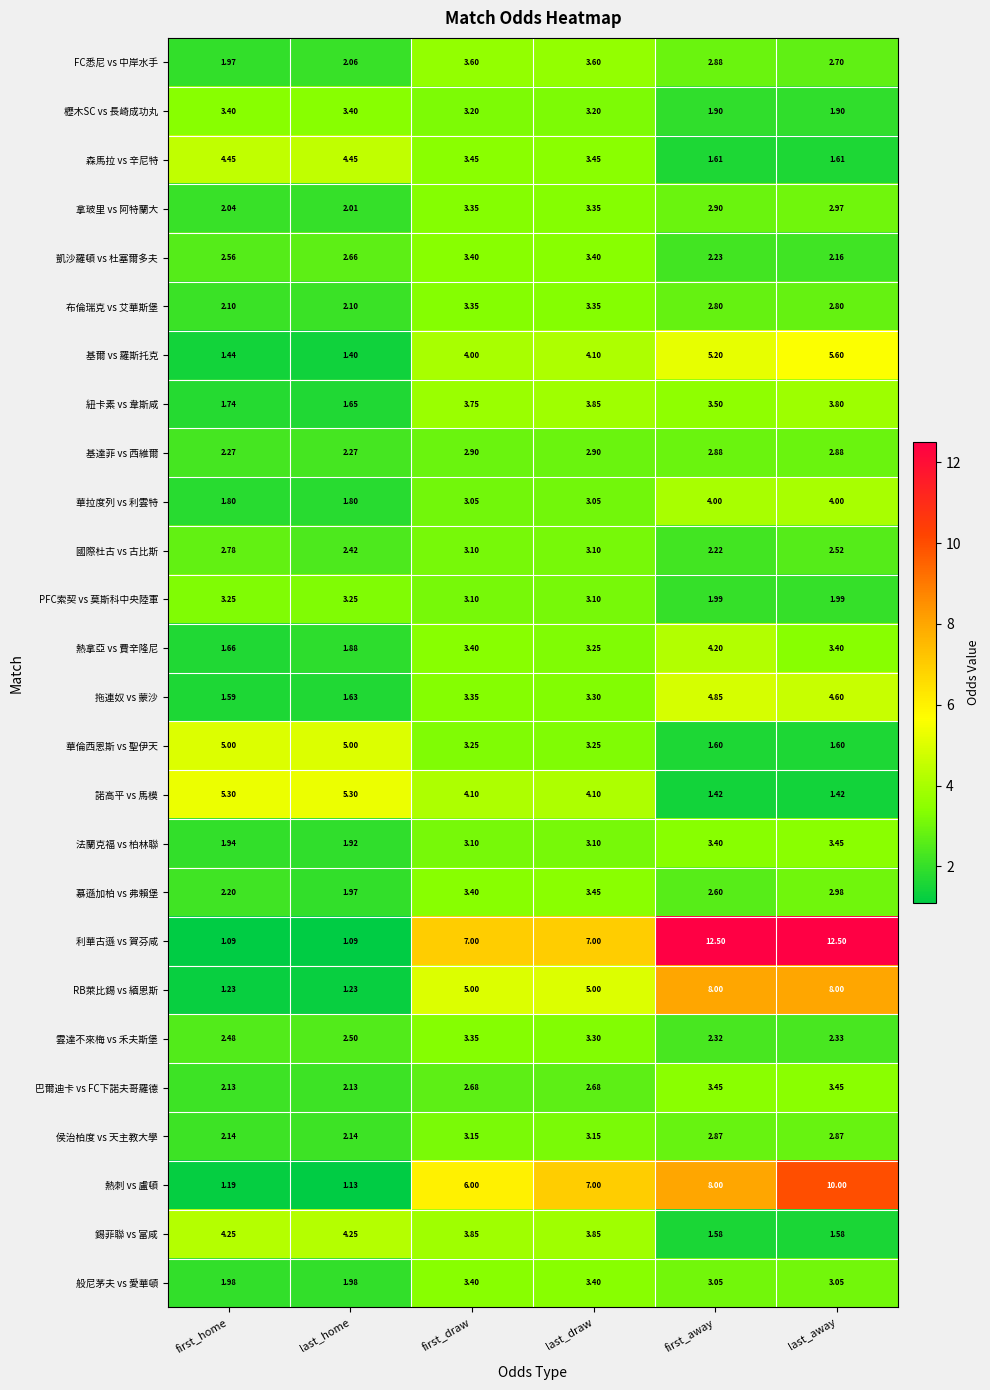

Where is 熱拿亞 vs 費辛隆尼 nearest to the value 2?

last_home